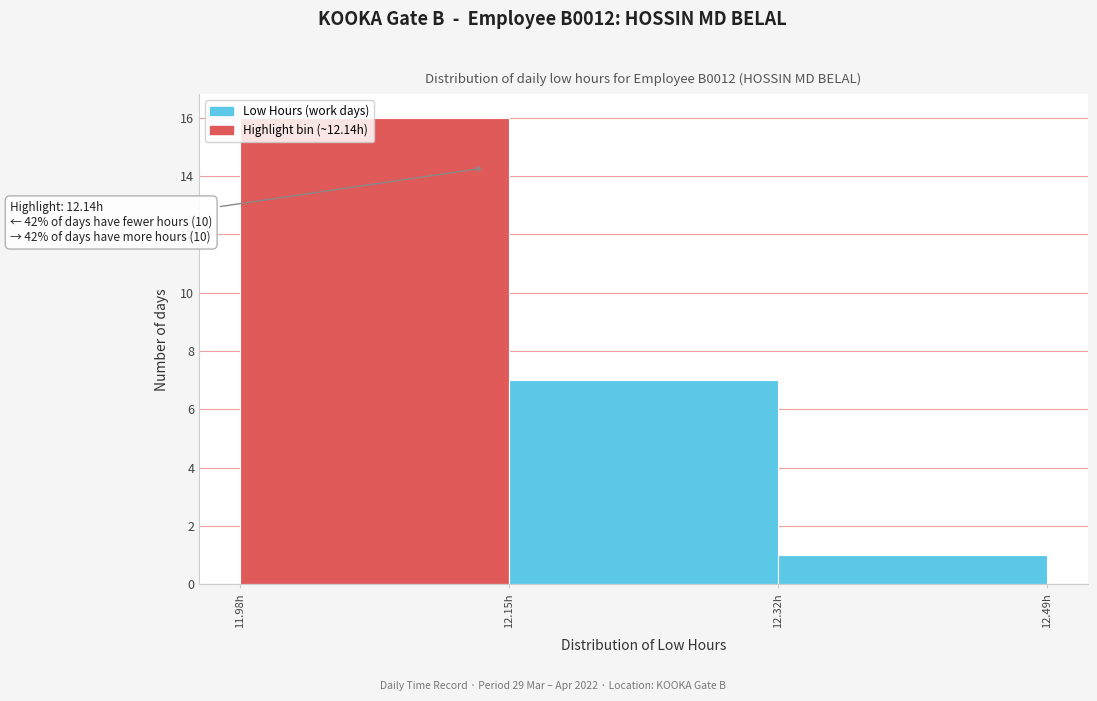

Over which range of the x-axis is the bar tallest?

11.985 to 12.155